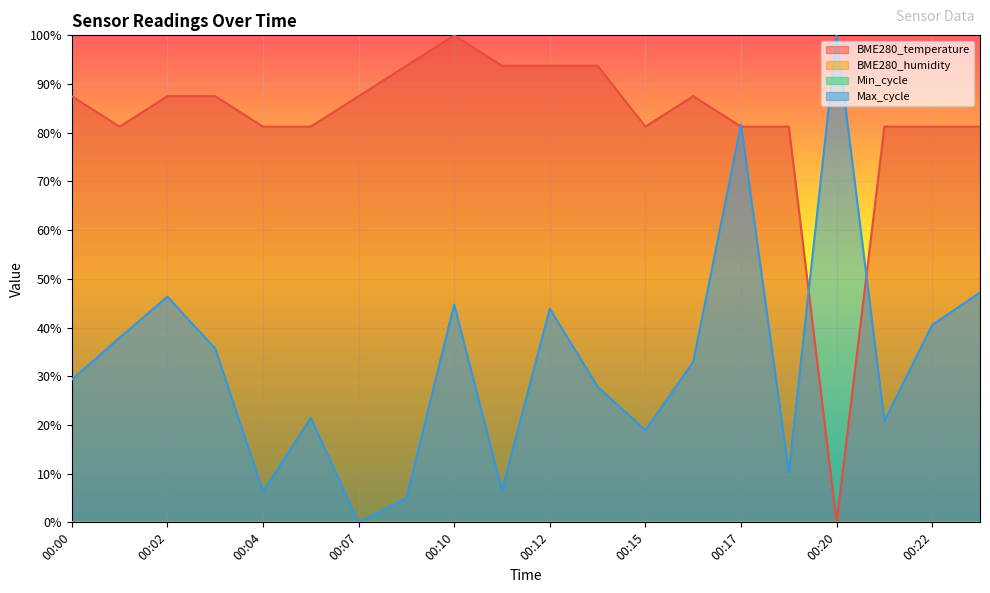

Does the chart display data point markers on the line(s)?

No